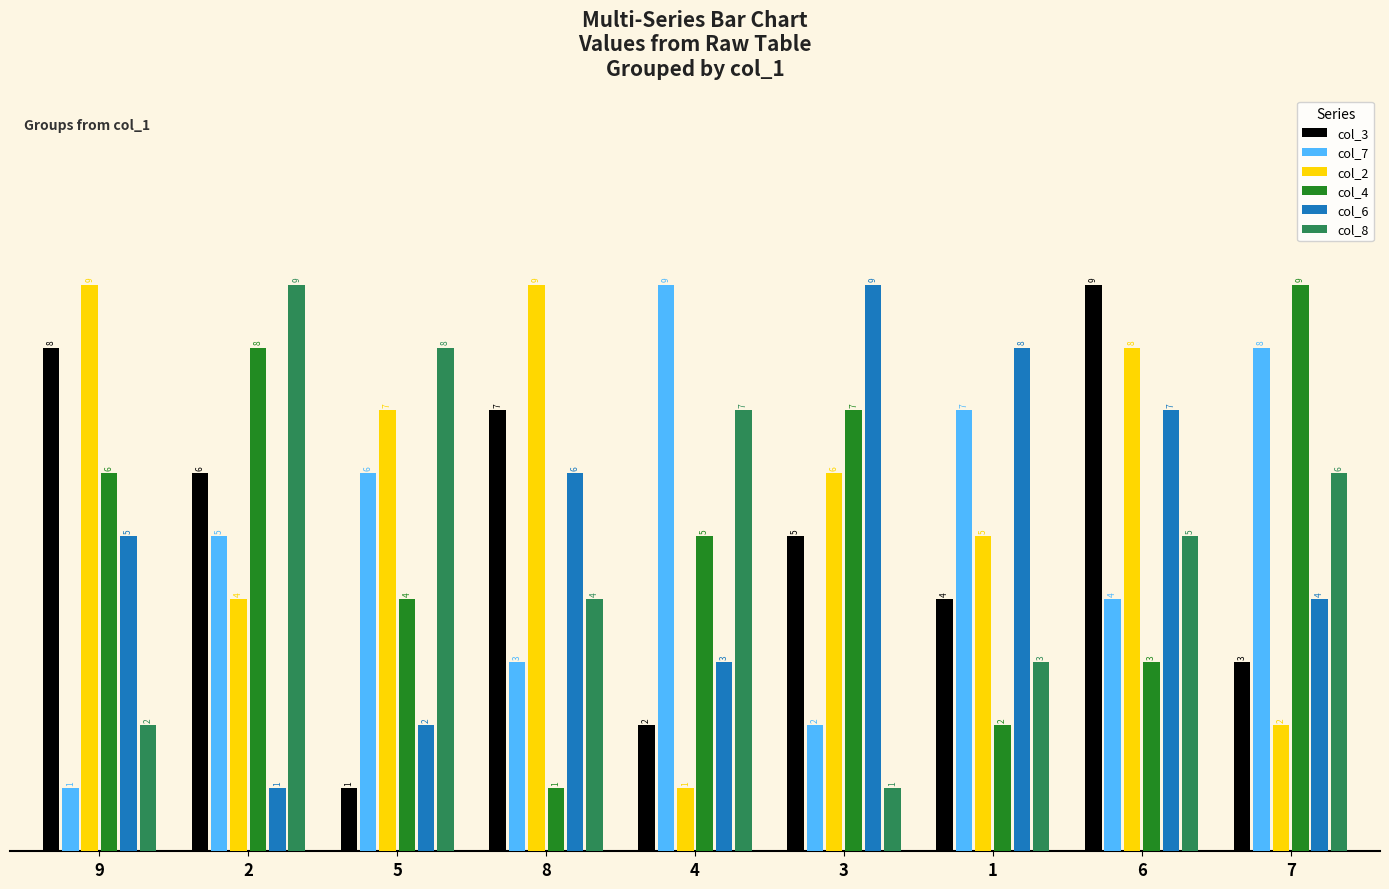

What is the difference between the highest and lowest values at 6?

6